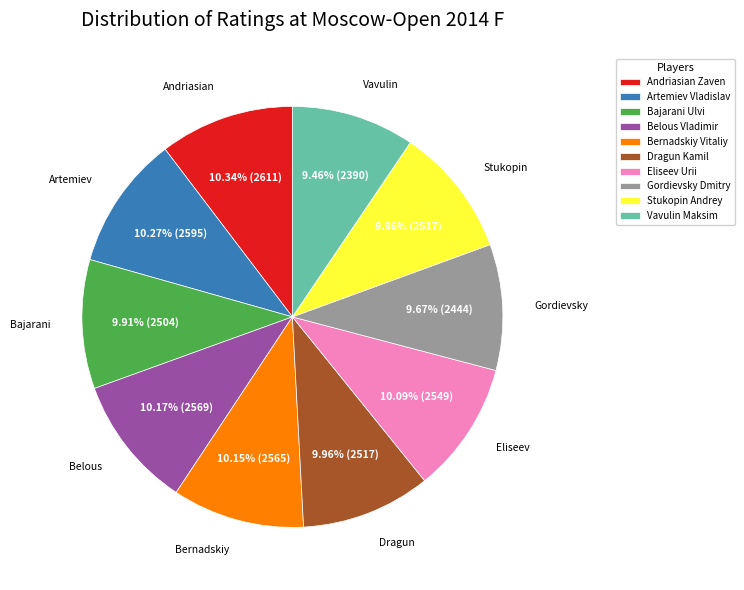

Is the sum of Gordievsky Dmitry and Eliseev Urii greater than half?

No